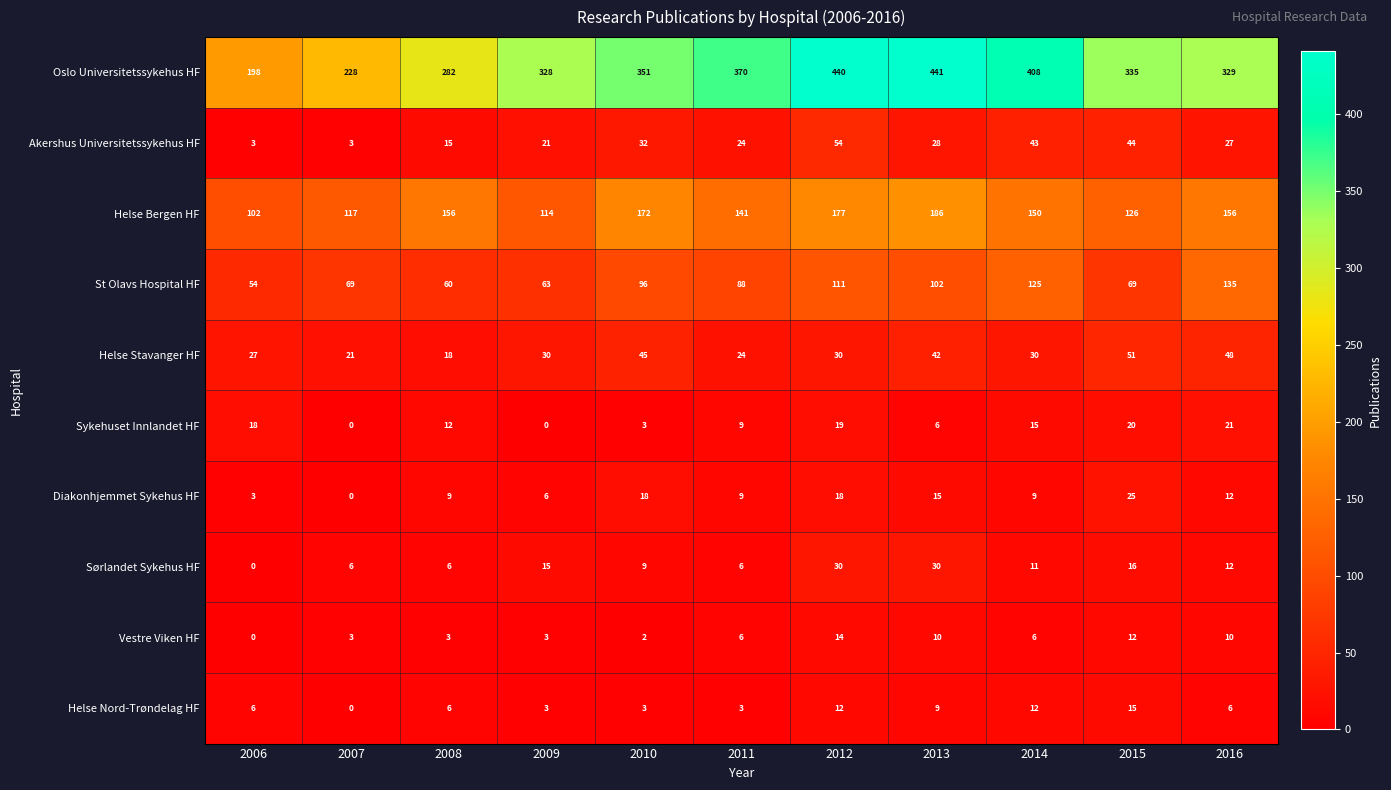

At which category is the sum across all series the highest?

2012